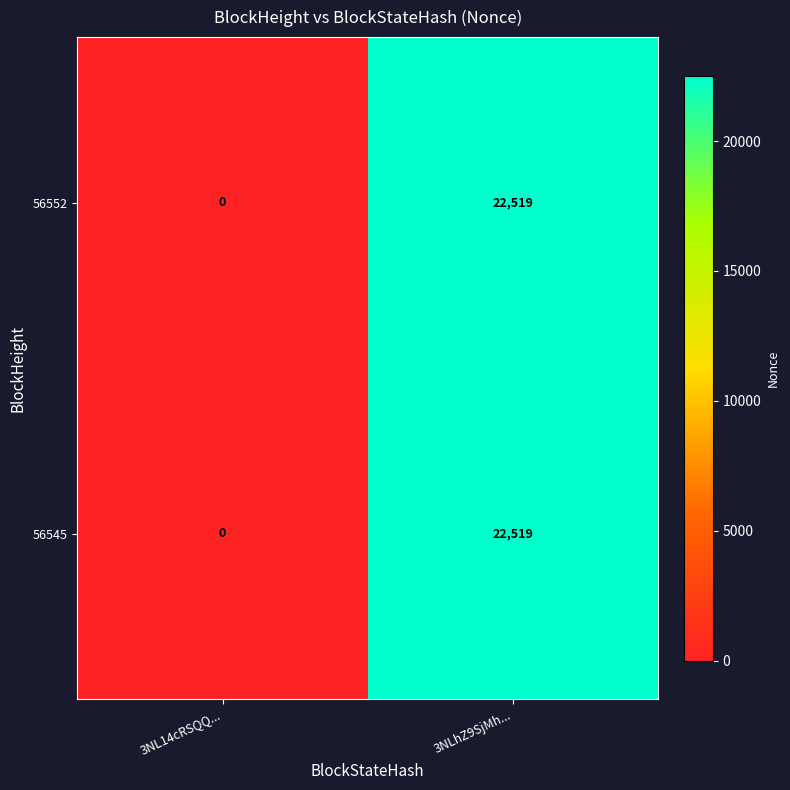

How many values in the 56552 series are below 22519?

1